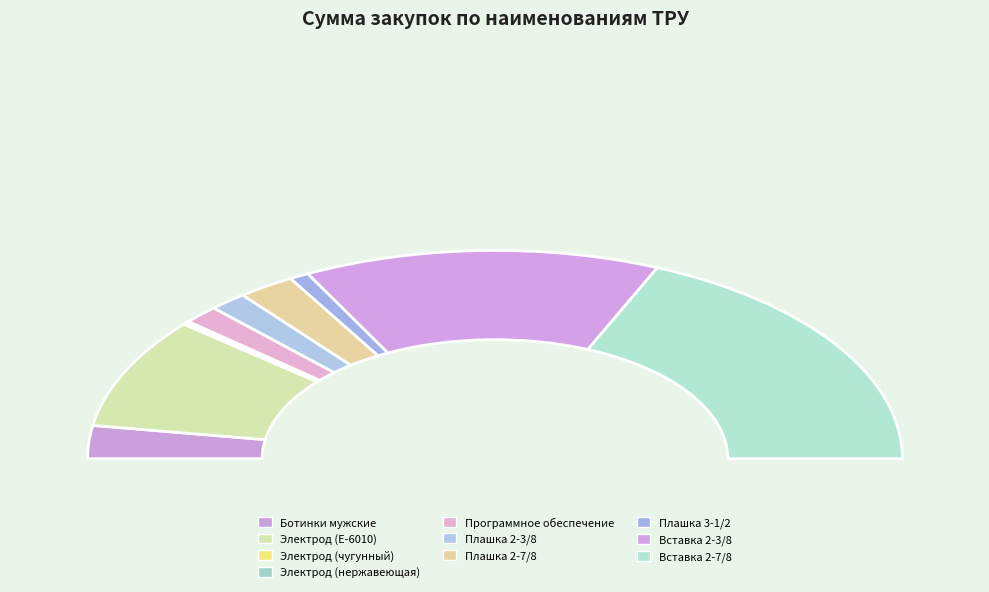

What percentage is NOT represented by Вставка 2-3/8?

71.8%